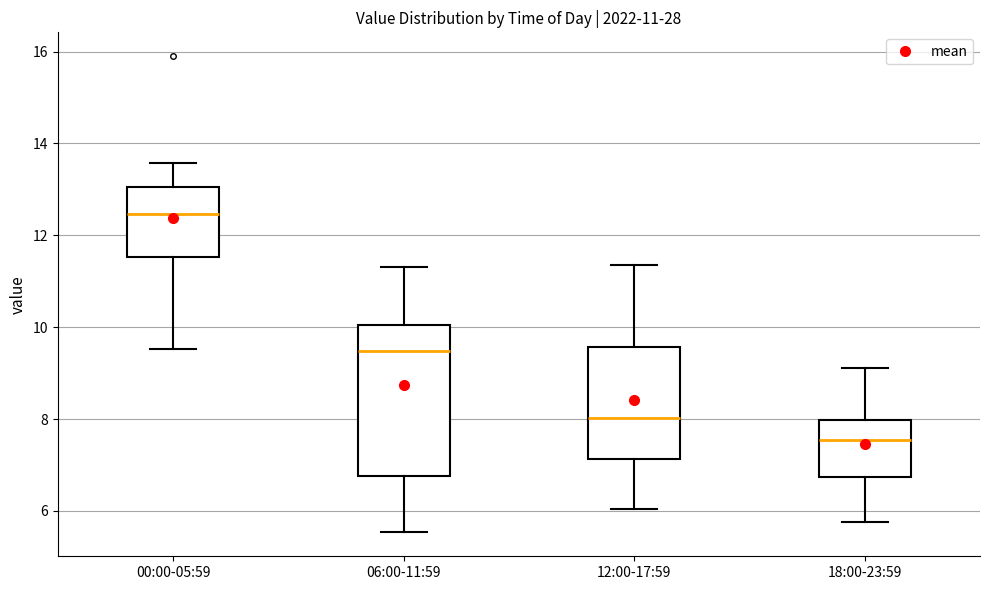

Which box has the lowest median line?

18:00-23:59